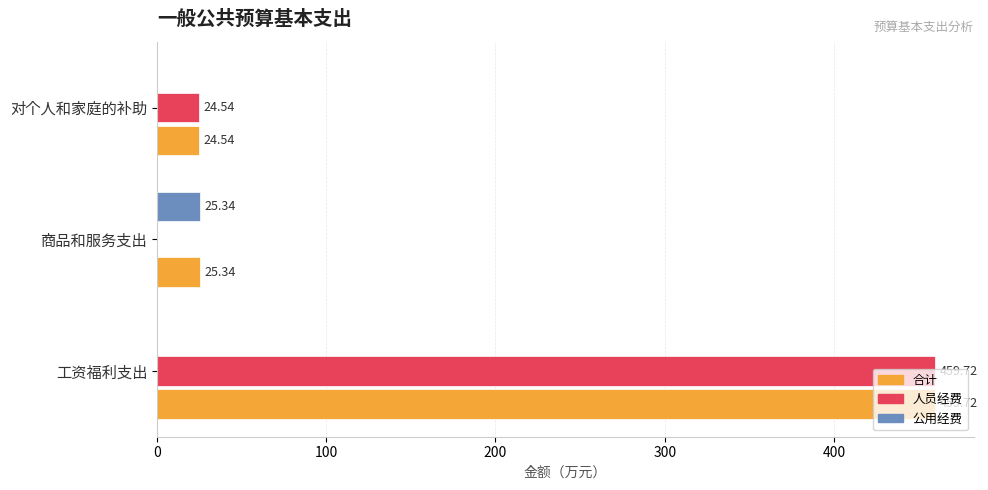

What is the sum of all 公用经费 values?

25.3